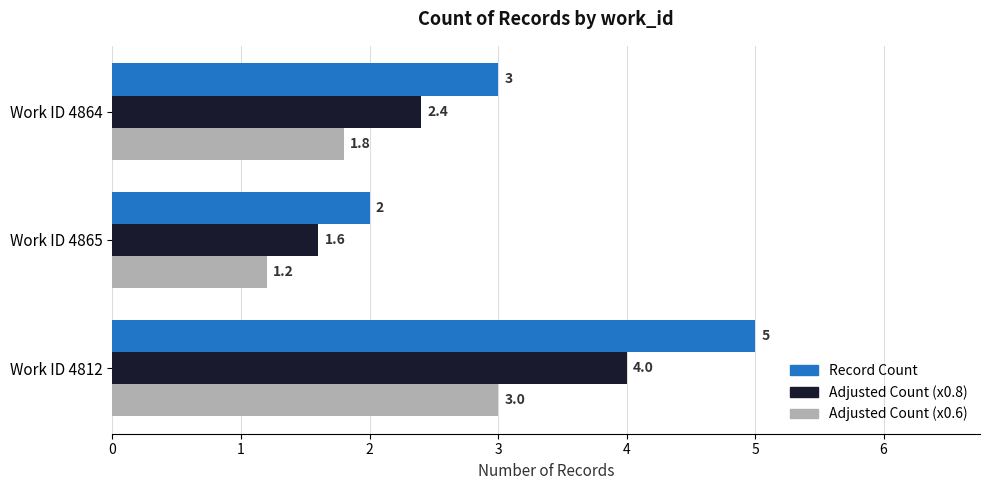

What is the minimum value shown in the chart?

1.2